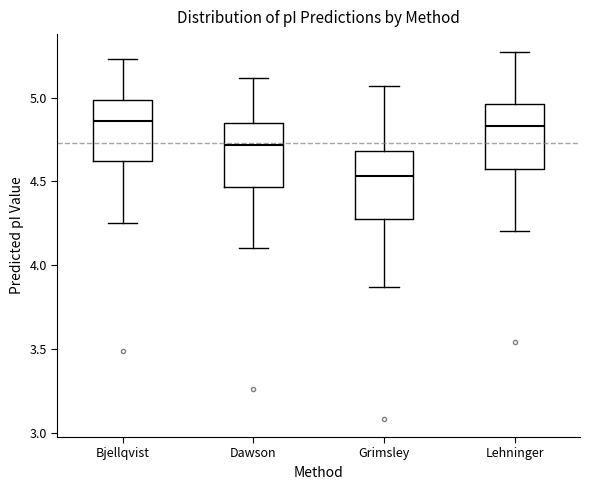

Where does the median line of the box for Bjellqvist sit on the y-axis? The values are not printed on the chart, so give them approximately, as read against the axis.

4.85